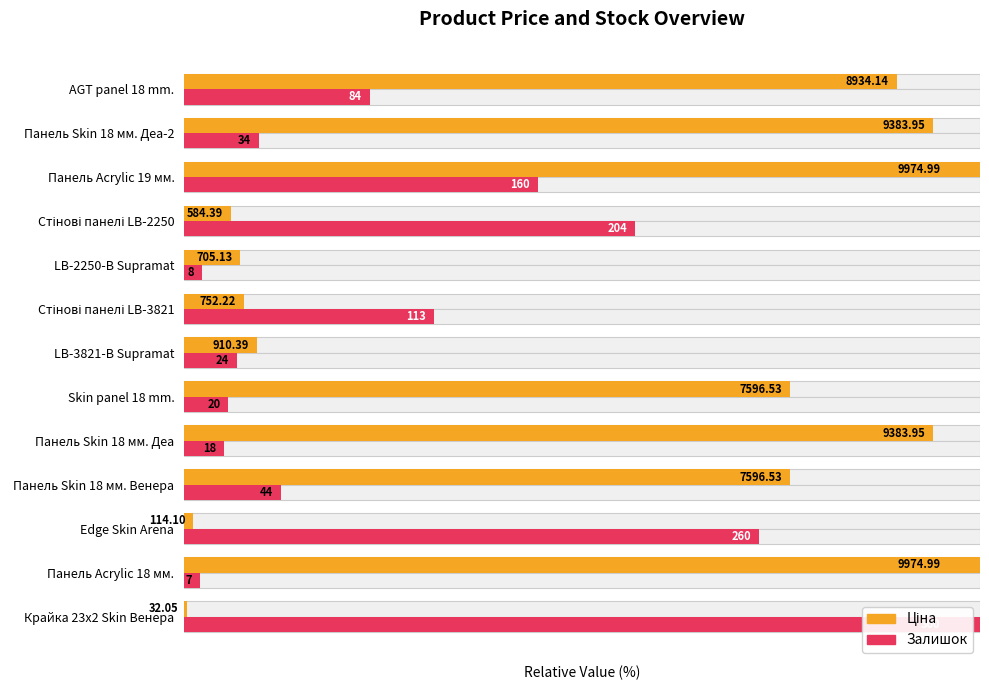

What is the spread (max minus min) of values at LB-2250-В Supramat?

4.8